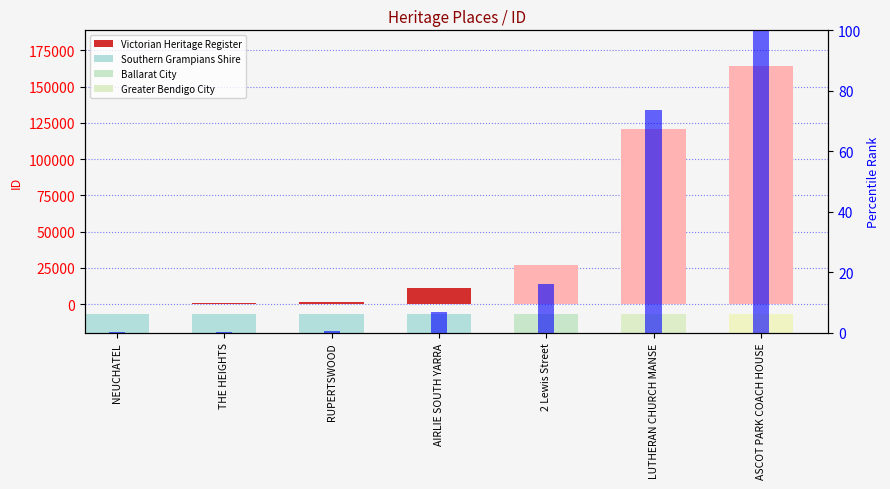

Is it true that ID equals 189.9 at NEUCHATEL?

False